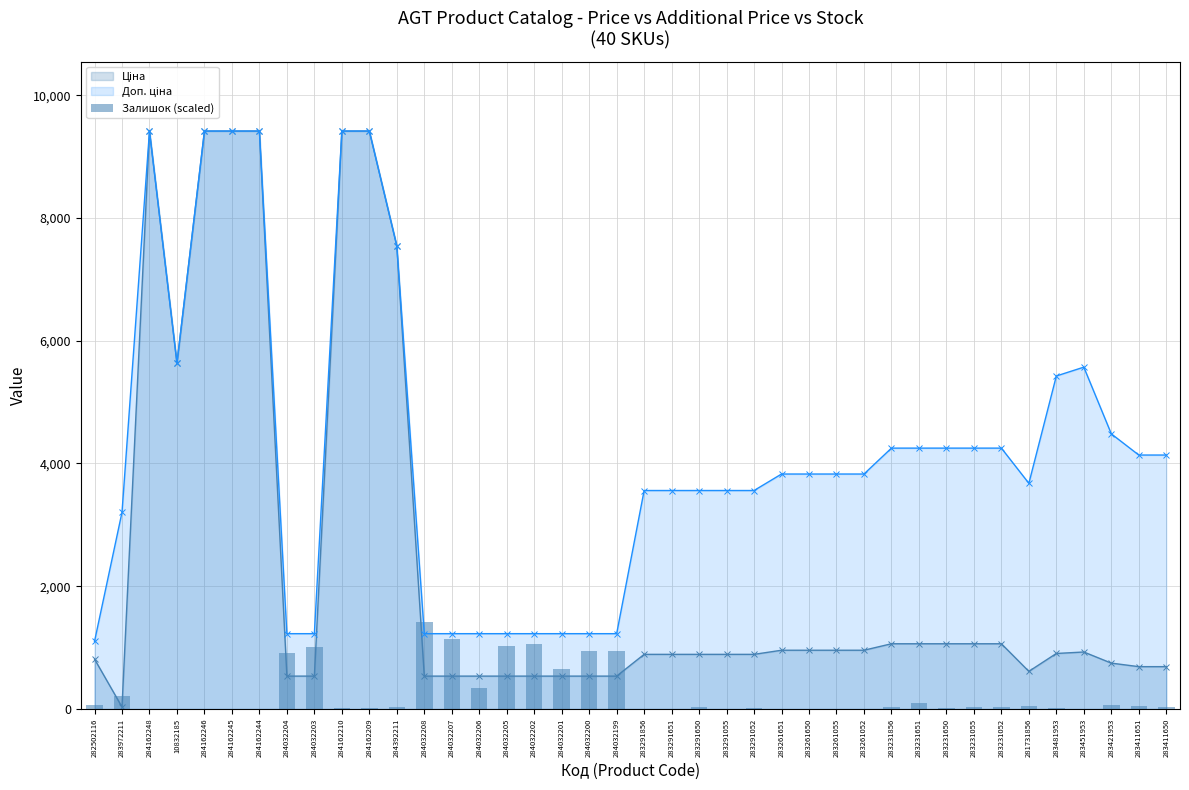

The value at 284162245 is 6.3. True or false?

False